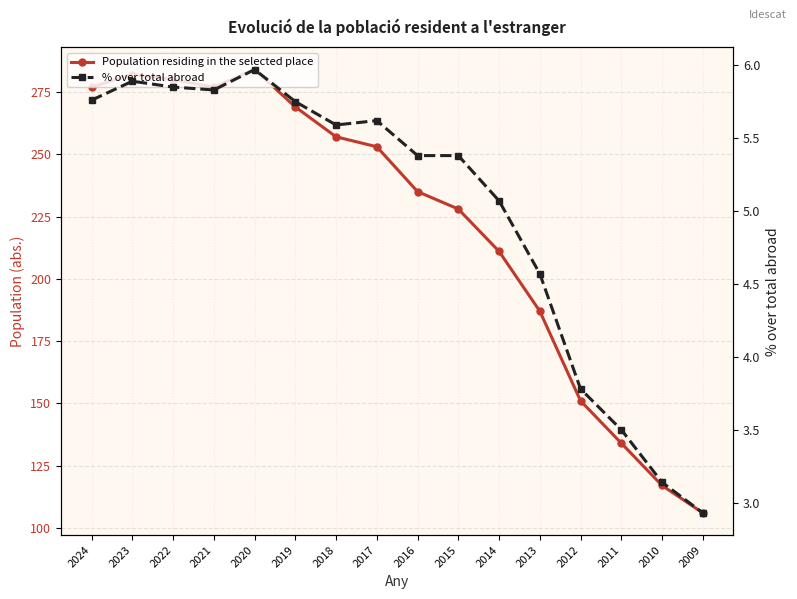

True or false: Population residing in the selected place and % over total abroad intersect in this chart.

False